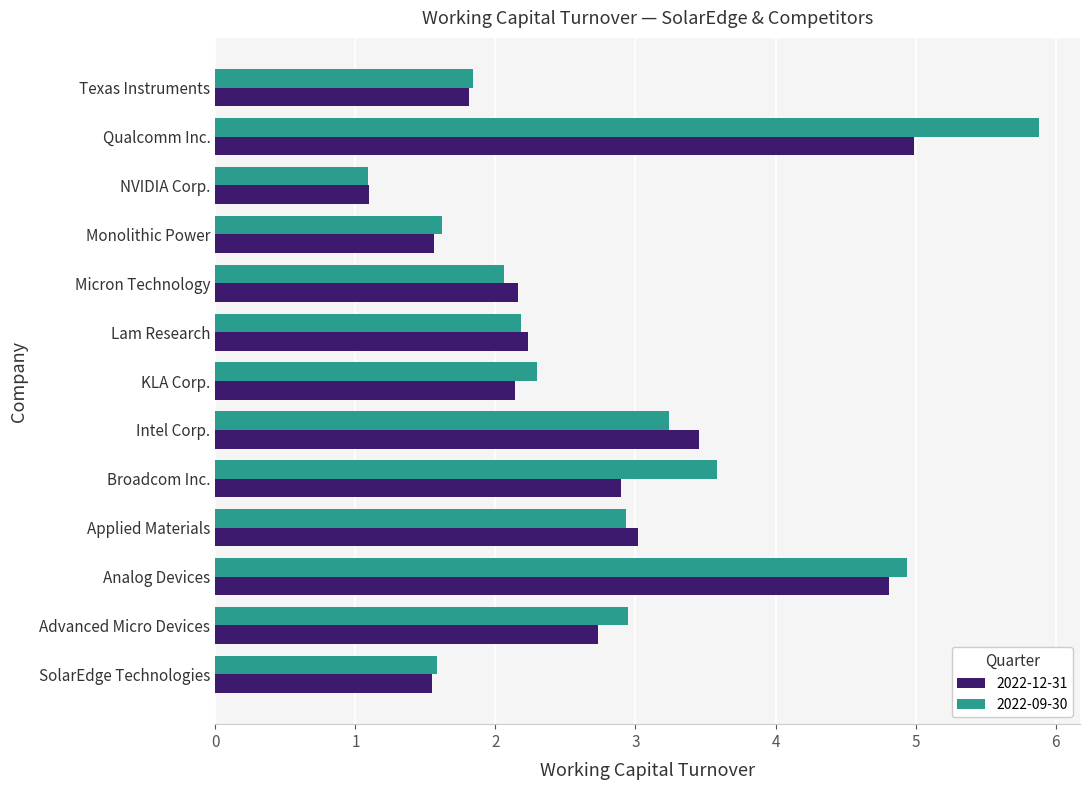

List the series in order of their peak value, highest first.

2022-09-30, 2022-12-31